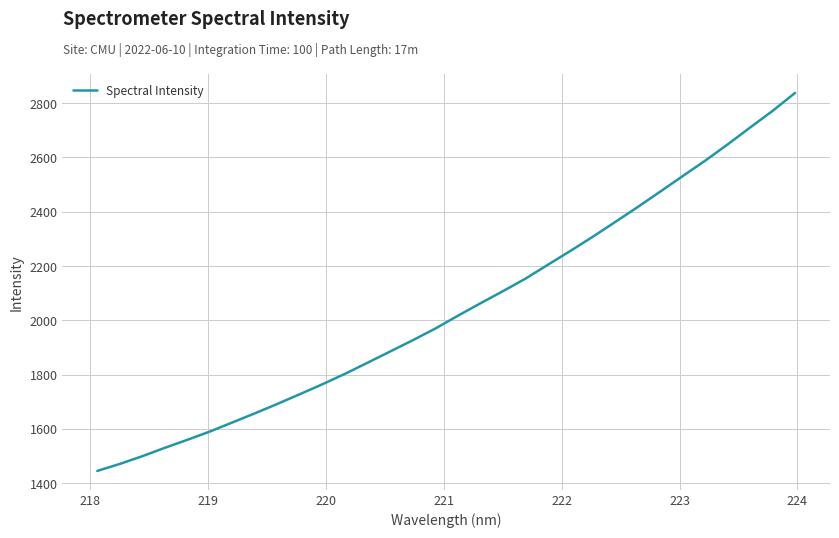

What is the minimum value shown in the chart?

1445.0